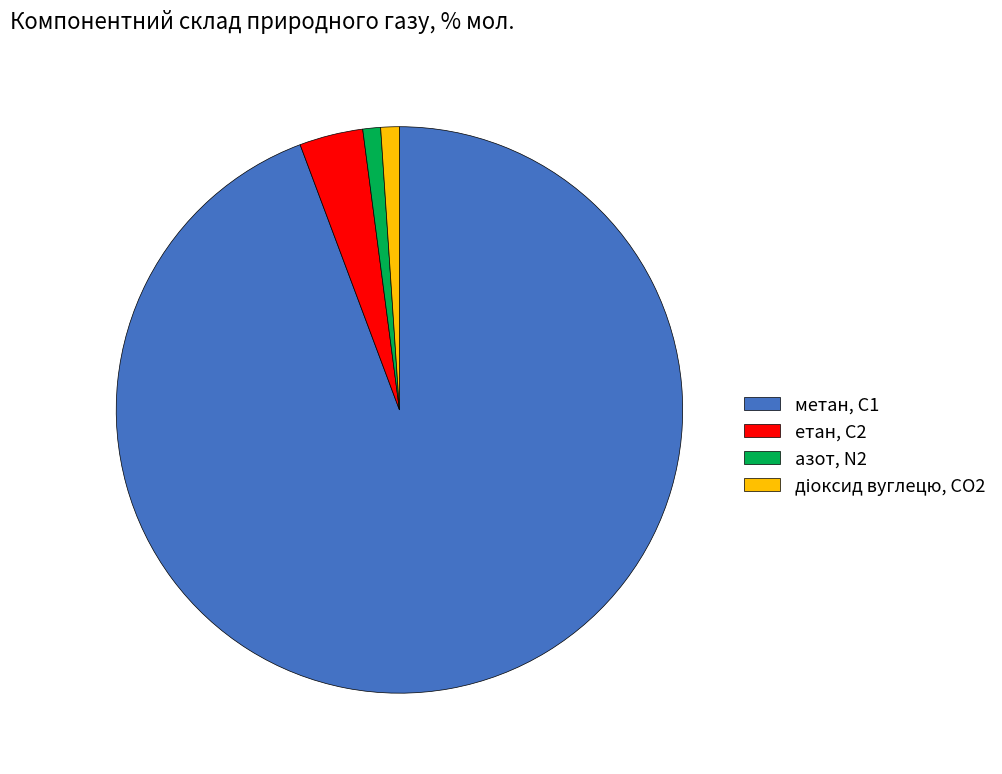

Between азот, N2 and метан, С1, which is larger?

метан, С1